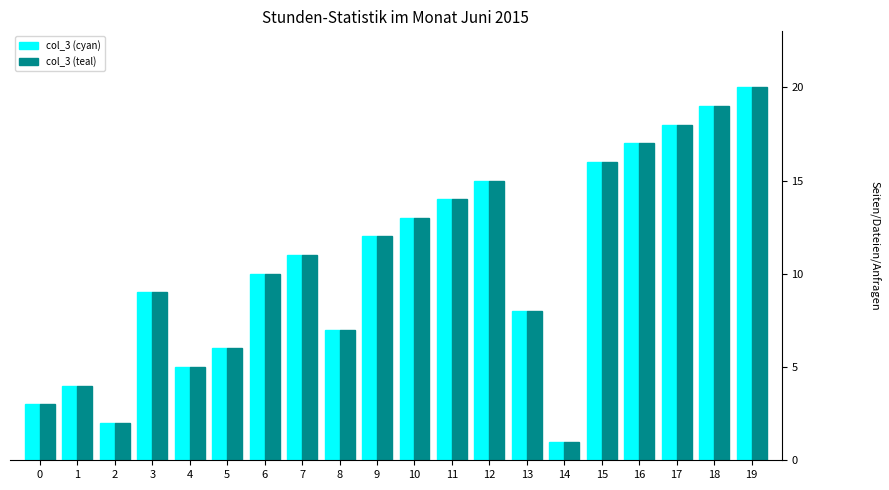

The value of col_3 (teal) at 17 is 18. True or false?

True